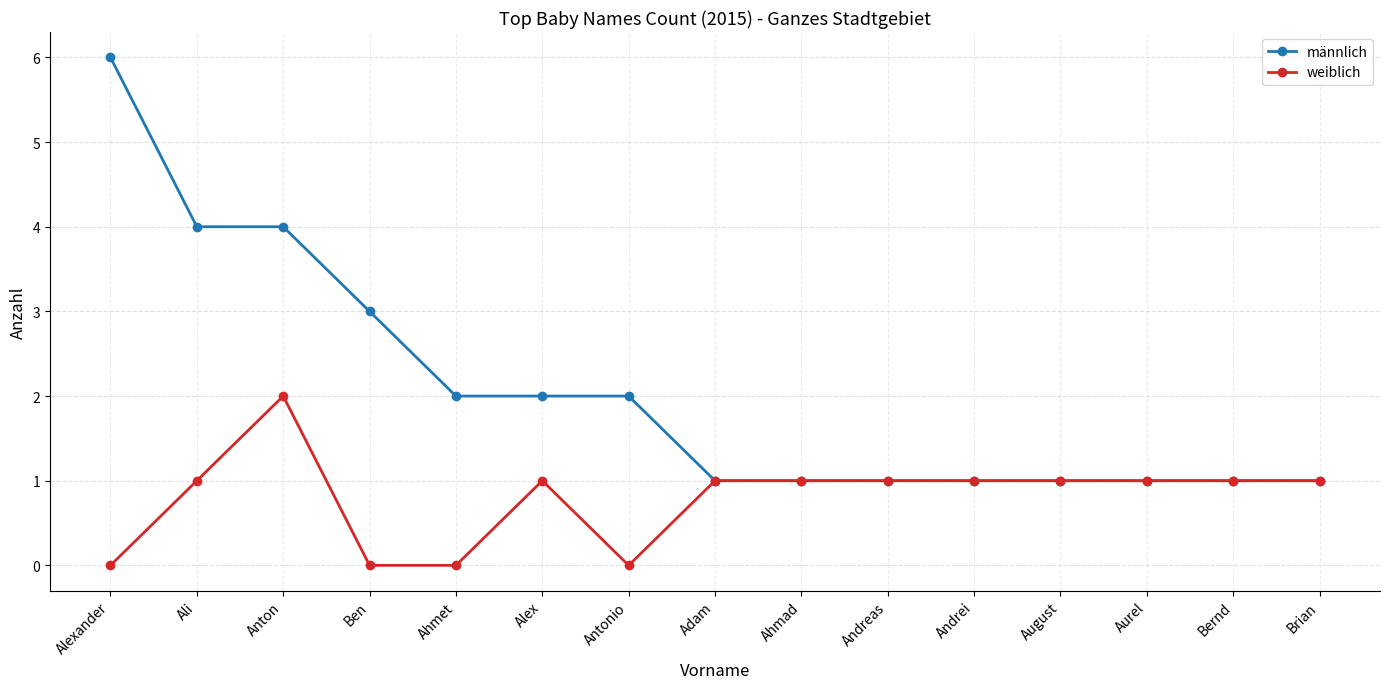

Rank the series by their maximum value, from highest to lowest.

männlich, weiblich